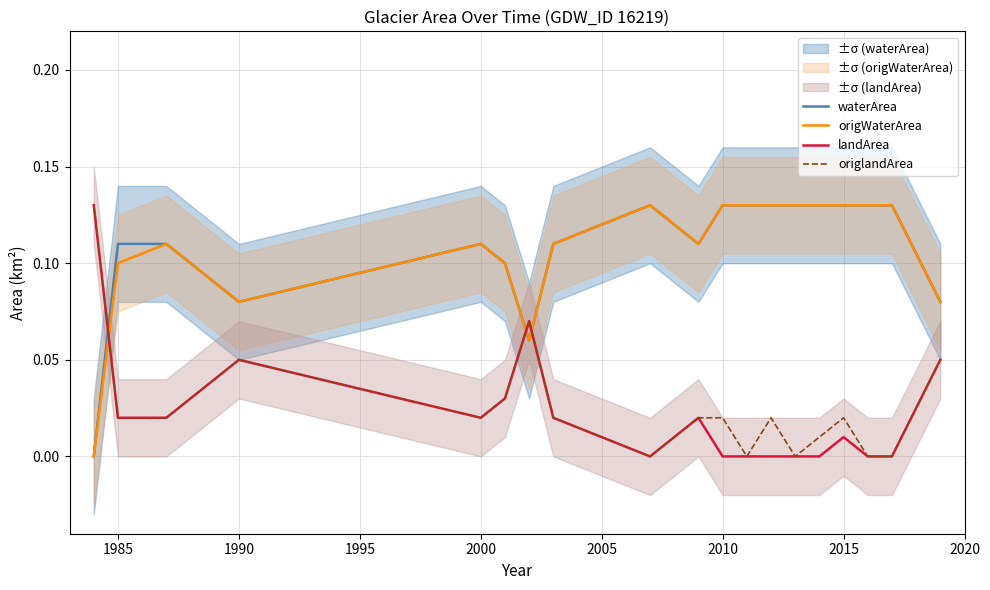

True or false: landArea has more than 2 interior local peaks.

True